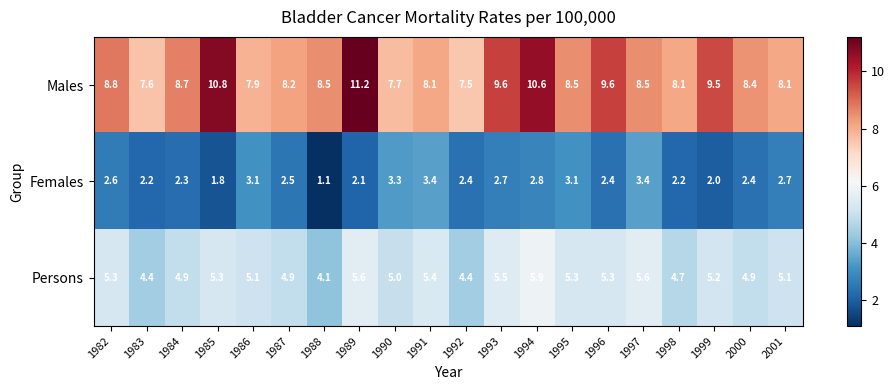

Rank the series by their maximum value, from lowest to highest.

Females, Persons, Males